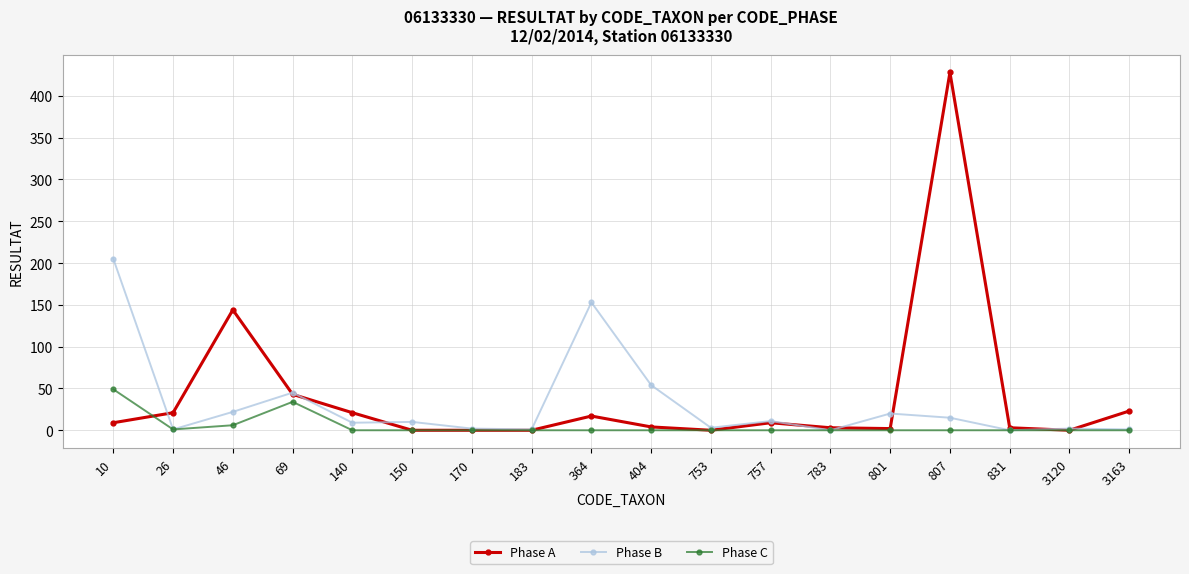

How many series are shown in this chart?

3